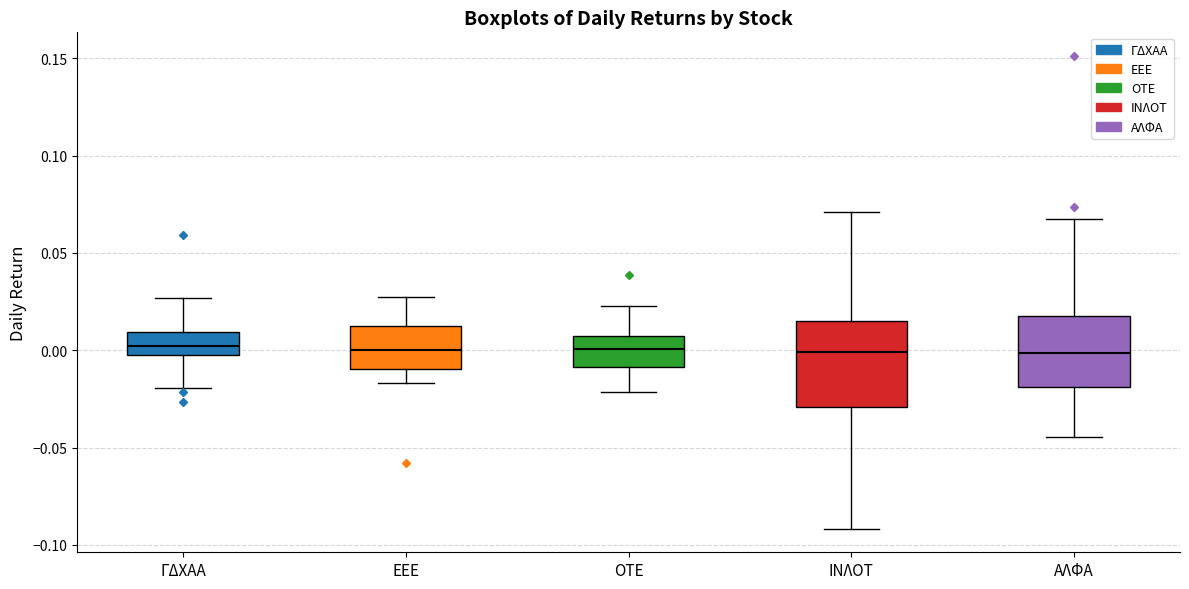

Reading left to right, transcribe this box plot: for each box, give where its median line is, the range the box spans, and where its two whiskers end, as read against the y-axis. The values are not printed on the chart, so give them approximately, as read against the axis.

ΓΔΧΑΑ: median 0.000, box -0.005 to 0.010, whiskers -0.020 to 0.025
ΕΕΕ: median 0.000, box -0.010 to 0.010, whiskers -0.015 to 0.025
ΟΤΕ: median 0.000, box -0.010 to 0.005, whiskers -0.020 to 0.025
ΙΝΛΟΤ: median 0.000, box -0.030 to 0.015, whiskers -0.090 to 0.070
ΑΛΦΑ: median 0.000, box -0.020 to 0.020, whiskers -0.045 to 0.065